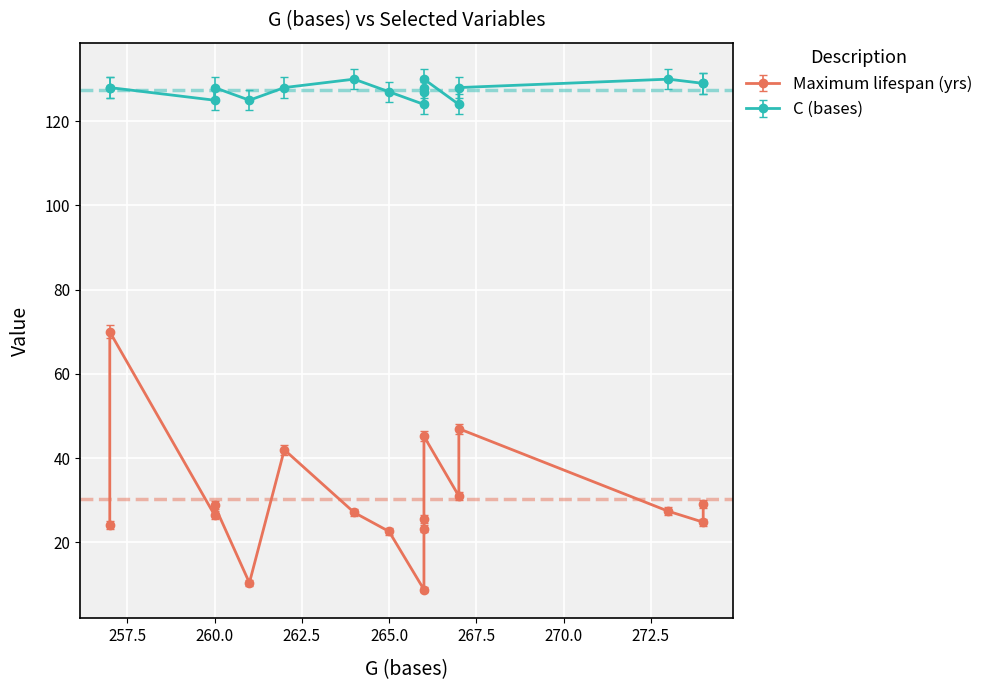

How many C (bases) values are between 127 and 129?

10